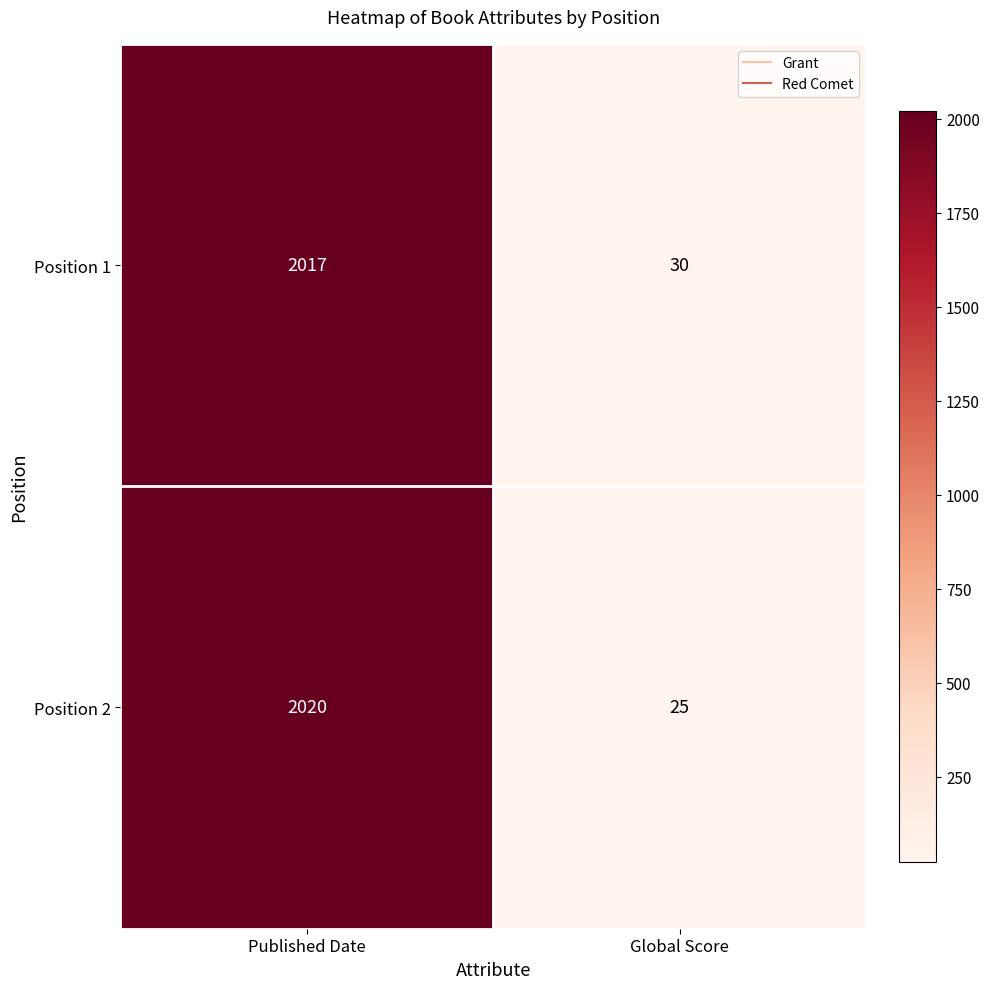

Rank the series at Global Score from lowest to highest value.

Position 2, Position 1